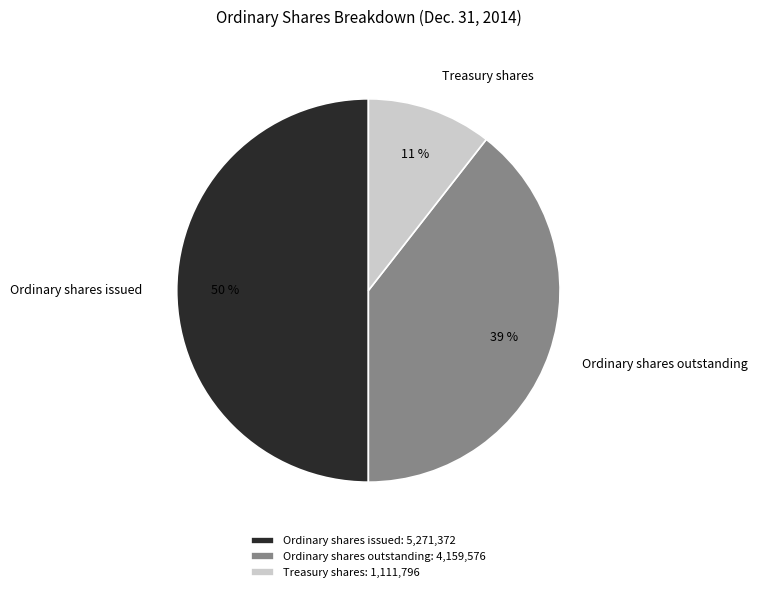

Count the number of slices in the pie.

3